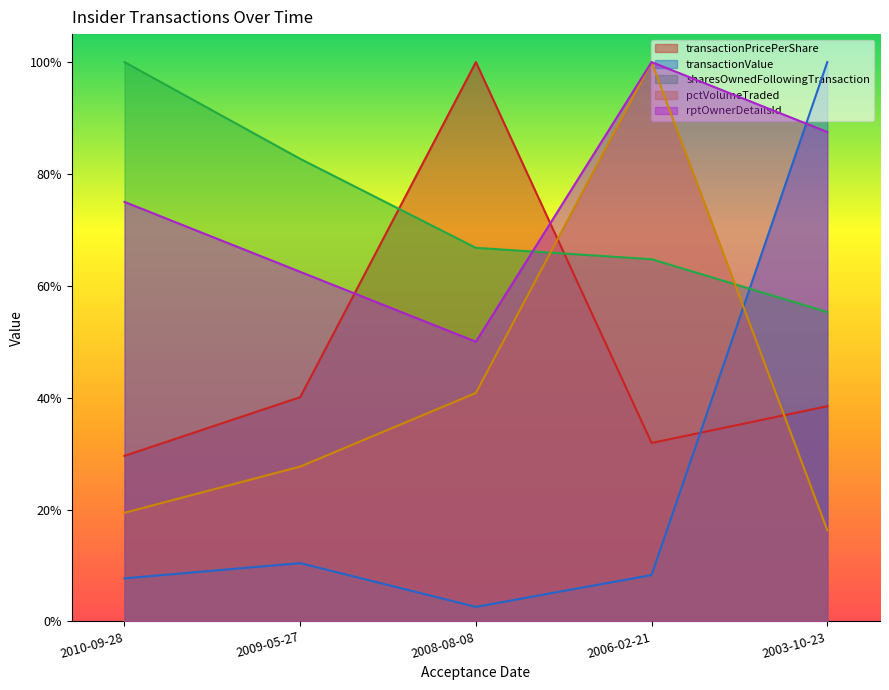

How many interior local peaks does the transactionPricePerShare series have?

1